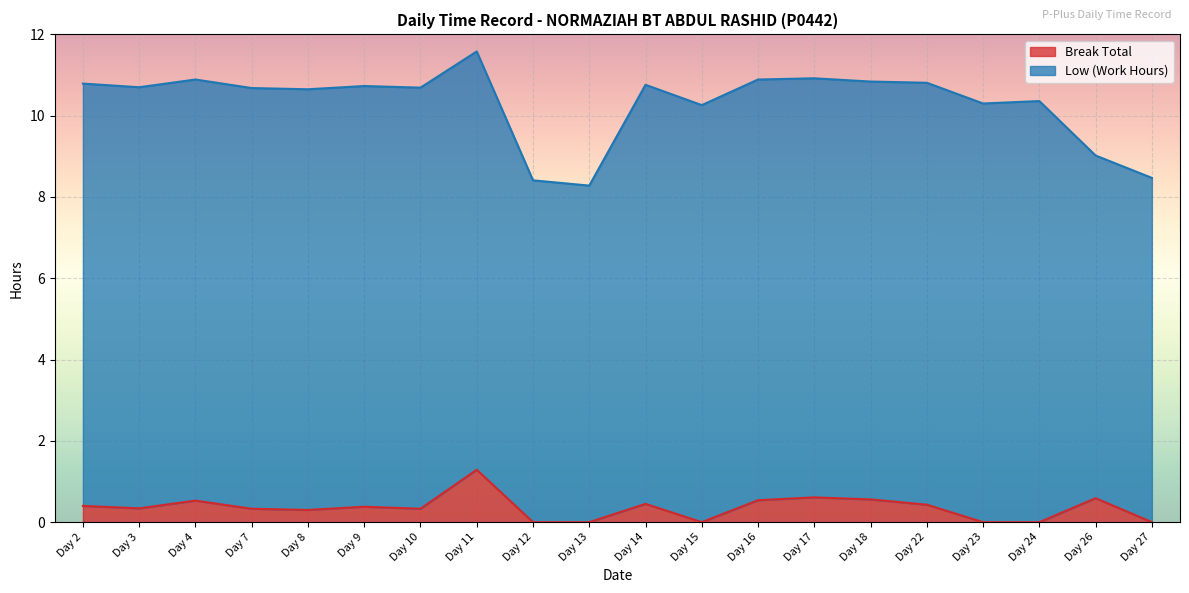

How many points are lower than both their immediate neighbors (excluding endpoints)?

4